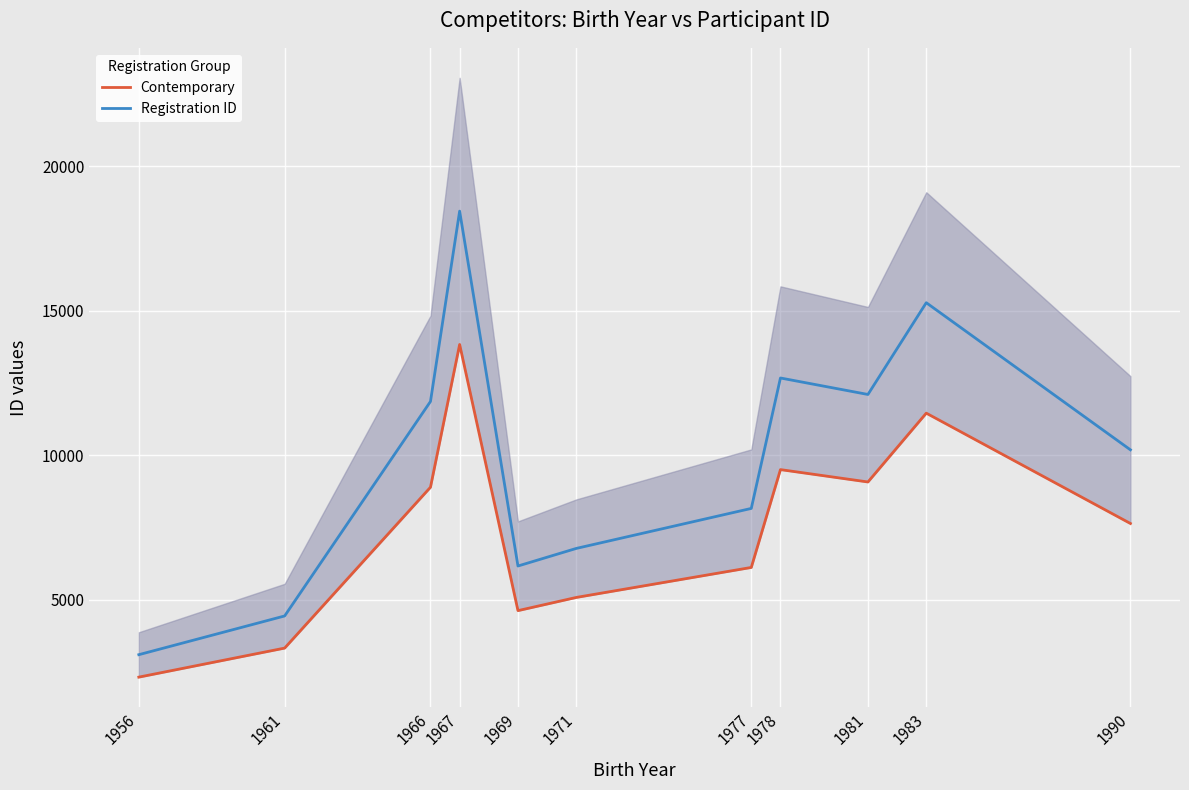

What is the approximate value of Contemporary at 1977?

6121.5